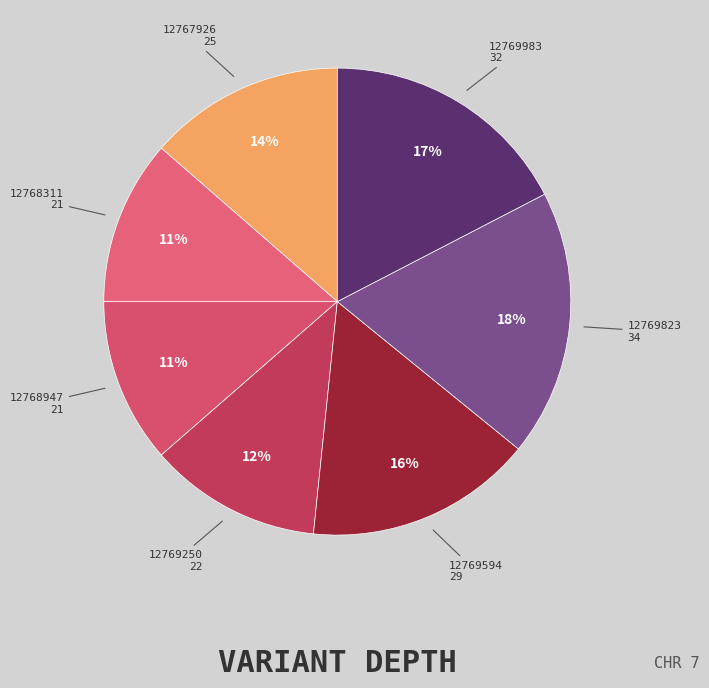

Rank the categories by value from highest to lowest.

12769823, 12769983, 12769594, 12767926, 12769250, 12768311, 12768947